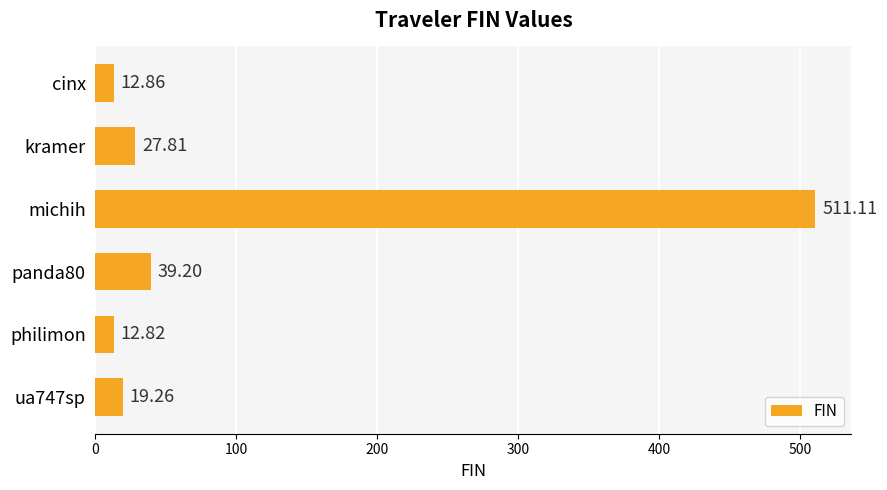

Approximately how many times larger is the value at philimon compared to panda80?

0.3